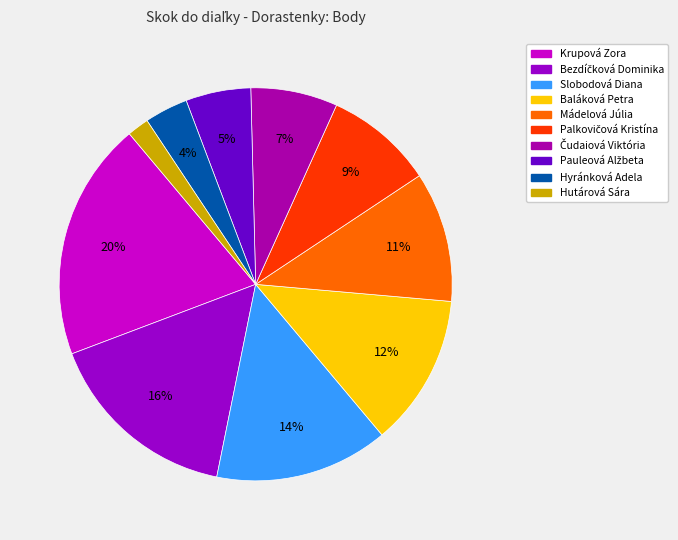

Count the number of slices in the pie.

10